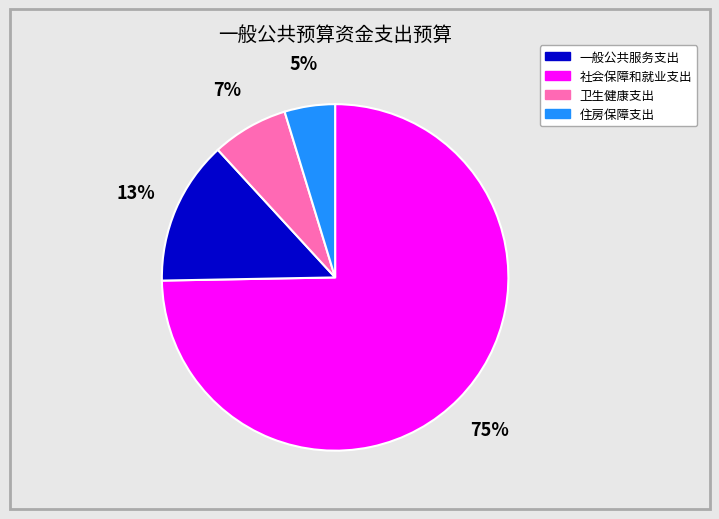

To the nearest percent, what is the average slice percentage?

25%